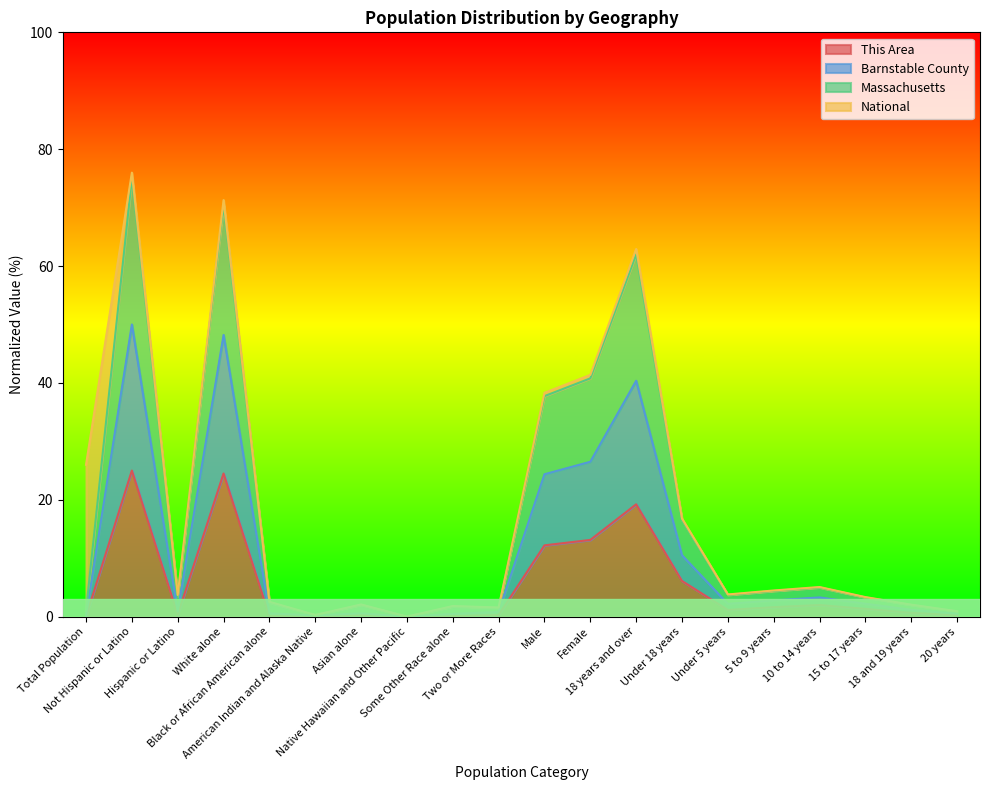

What is the label of the 15th point from the right?

American Indian and Alaska Native